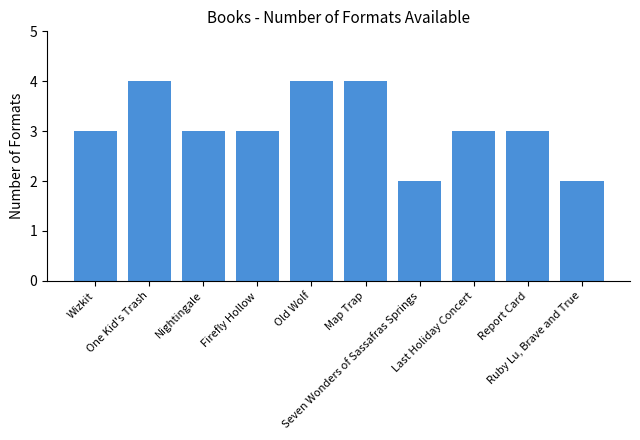

How many categories are shown in the chart?

10